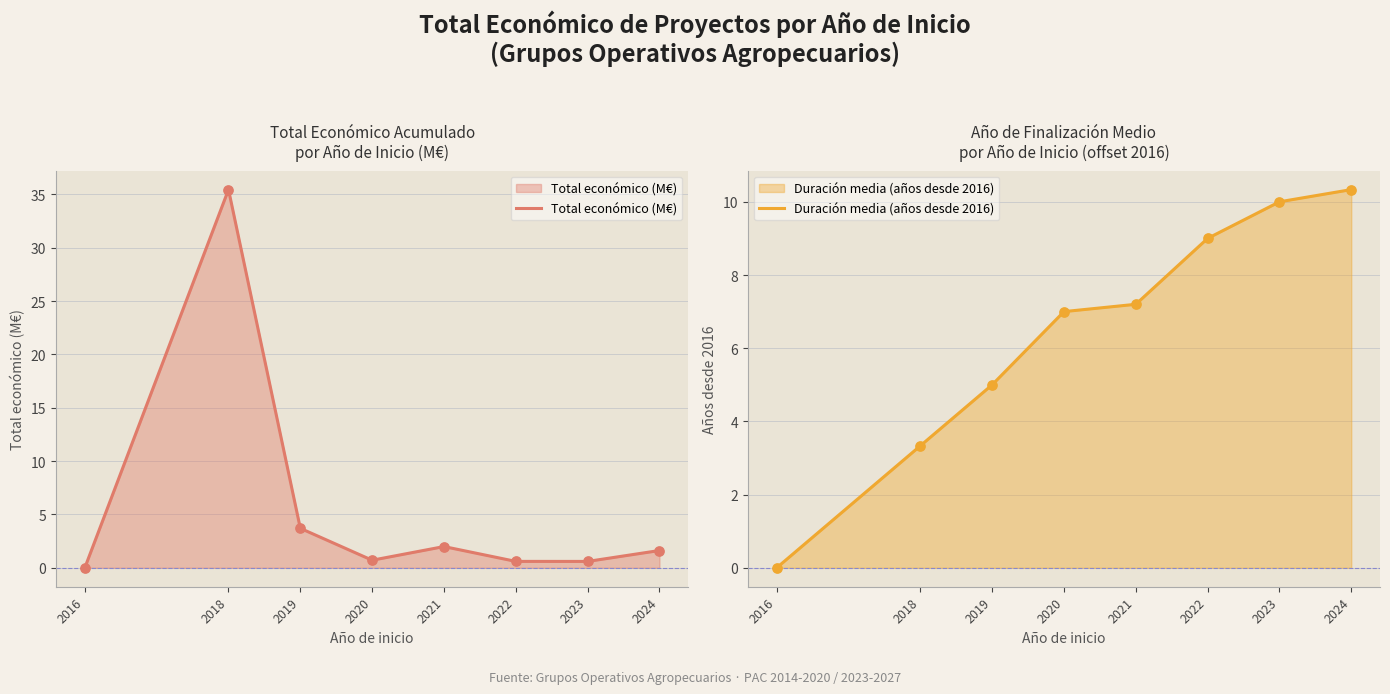

Which series has the largest Y range (max minus min)?

Total económico (M€)